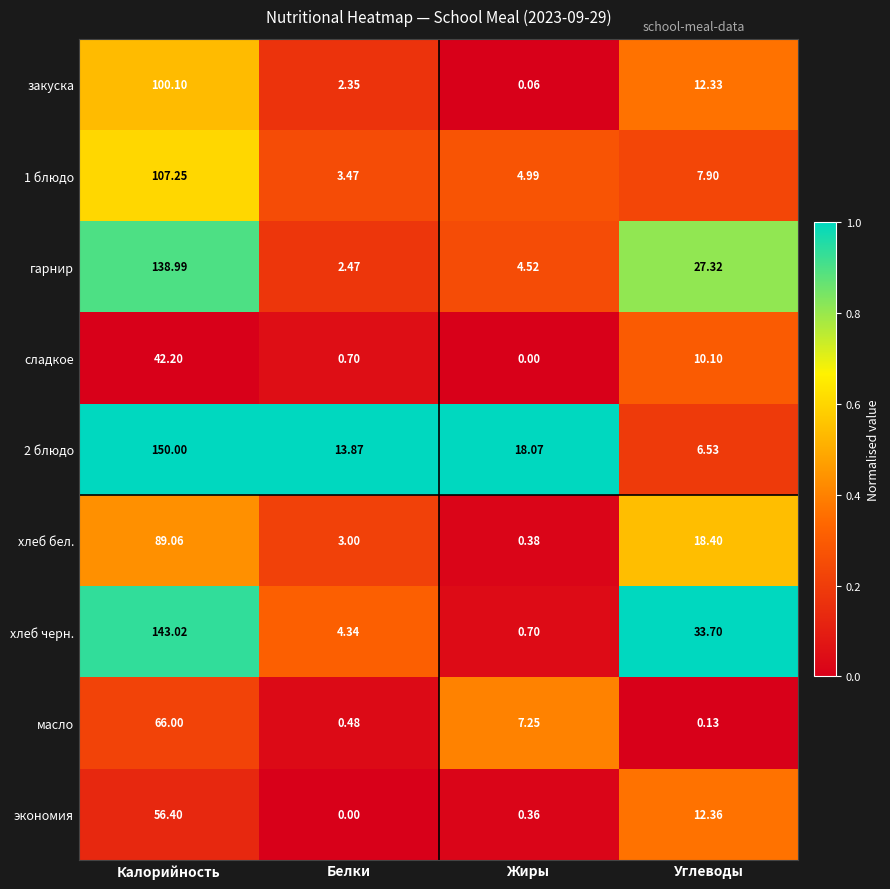

Which category has the highest value in the масло series?

Калорийность